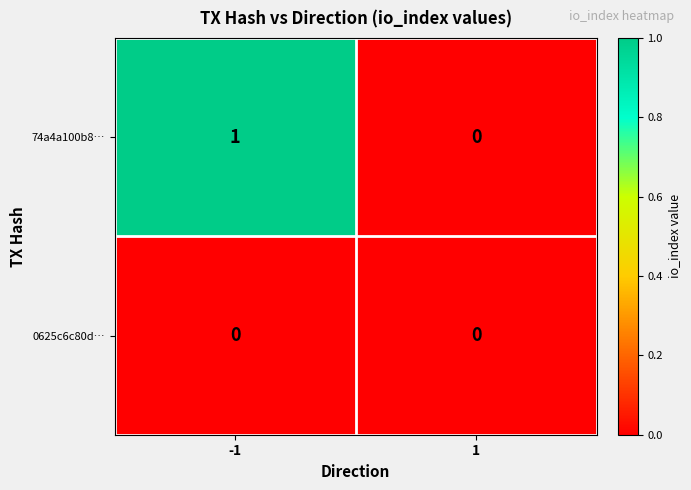

Which series has the largest range (max minus min)?

74a4a100b8…